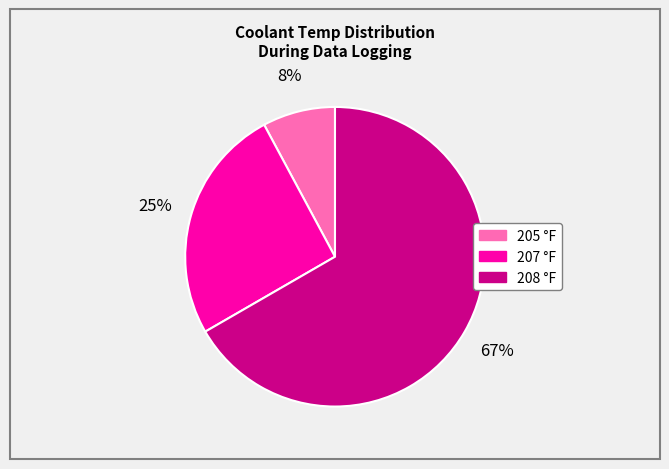

Which category has the biggest portion of the pie?

208